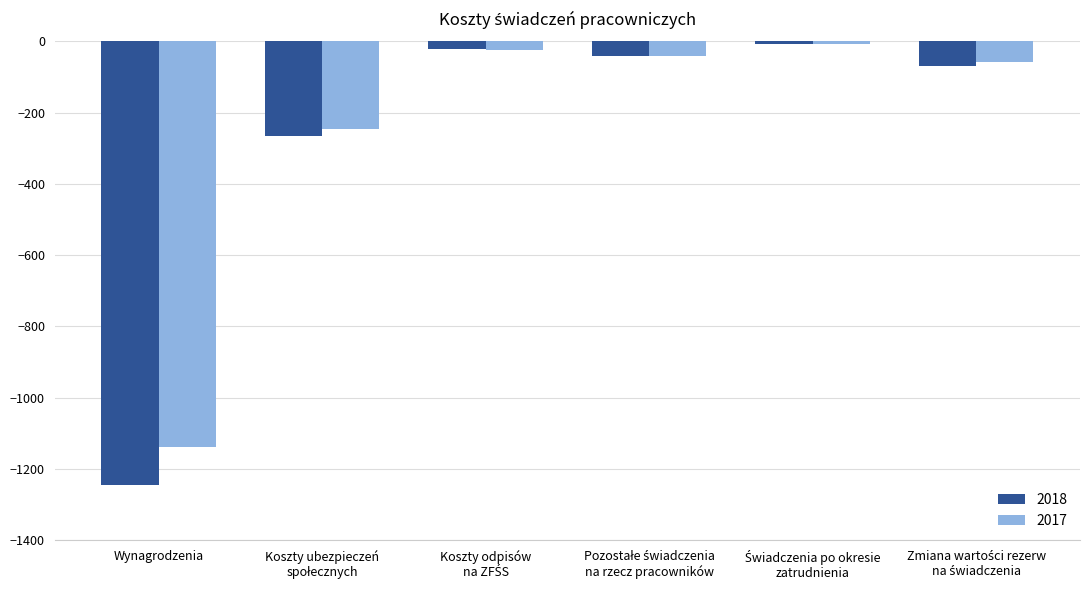

What is the maximum value for 2017?

-6.0